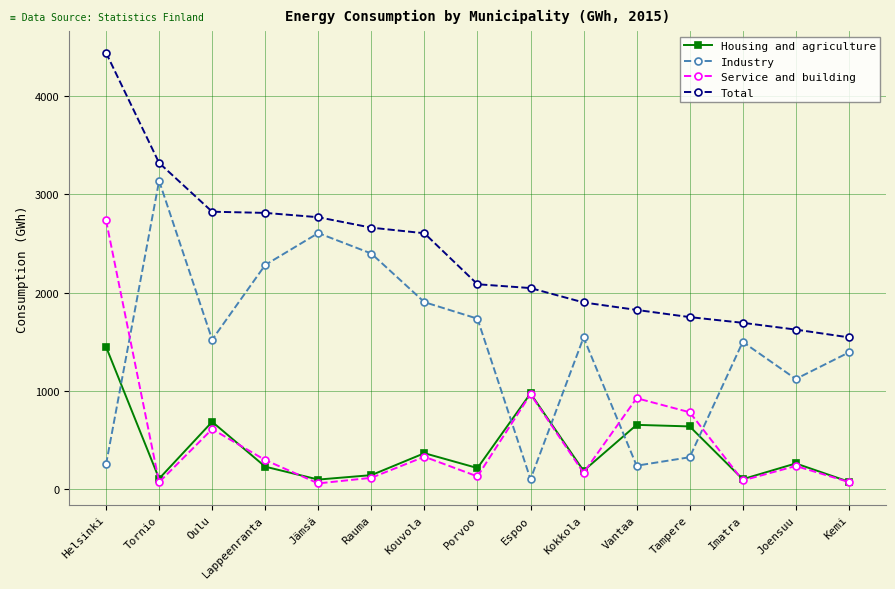

What is the difference between the Total values at Kokkola and Lappeenranta?

910